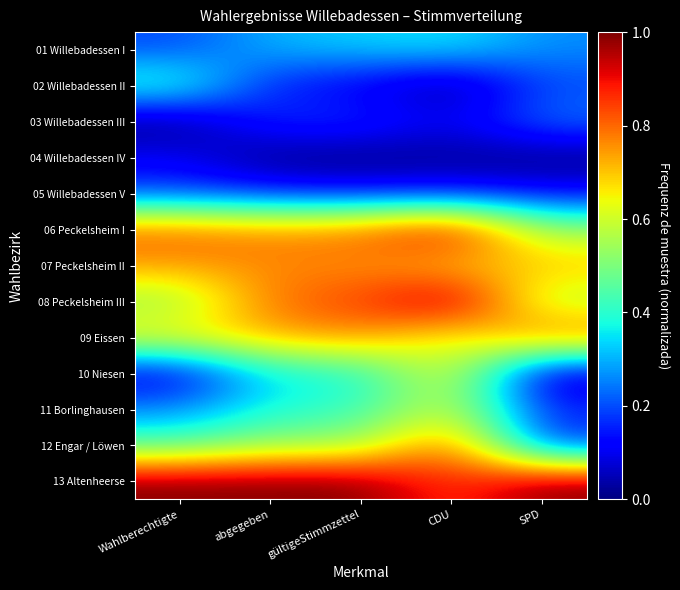

Reading left to right, extract all data points from this chart.

01 Willebadessen I: Wahlberechtigte=0.2	abgegeben=0.3	gültigeStimmzettel=0.3	CDU=0.4	SPD=0.3
02 Willebadessen II: Wahlberechtigte=0.4	abgegeben=0.1	gültigeStimmzettel=0.1	CDU=0.0	SPD=0.2
03 Willebadessen III: Wahlberechtigte=0.0	abgegeben=0.2	gültigeStimmzettel=0.2	CDU=0.1	SPD=0.2
04 Willebadessen IV: Wahlberechtigte=0.1	abgegeben=0.0	gültigeStimmzettel=0.0	CDU=0.0	SPD=0.0
05 Willebadessen V: Wahlberechtigte=0.2	abgegeben=0.1	gültigeStimmzettel=0.1	CDU=0.1	SPD=0.1
06 Peckelsheim I: Wahlberechtigte=0.8	abgegeben=0.8	gültigeStimmzettel=0.8	CDU=0.9	SPD=0.5
07 Peckelsheim II: Wahlberechtigte=0.7	abgegeben=0.8	gültigeStimmzettel=0.8	CDU=0.7	SPD=0.7
08 Peckelsheim III: Wahlberechtigte=0.5	abgegeben=0.8	gültigeStimmzettel=0.8	CDU=1.0	SPD=0.6
09 Eissen: Wahlberechtigte=0.7	abgegeben=0.7	gültigeStimmzettel=0.8	CDU=0.6	SPD=0.8
10 Niesen: Wahlberechtigte=0.1	abgegeben=0.4	gültigeStimmzettel=0.4	CDU=0.7	SPD=0.0
11 Borlinghausen: Wahlberechtigte=0.3	abgegeben=0.4	gültigeStimmzettel=0.4	CDU=0.6	SPD=0.2
12 Engar / Löwen: Wahlberechtigte=0.4	abgegeben=0.5	gültigeStimmzettel=0.5	CDU=0.8	SPD=0.2
13 Altenheerse: Wahlberechtigte=1.0	abgegeben=1.0	gültigeStimmzettel=1.0	CDU=0.8	SPD=1.0